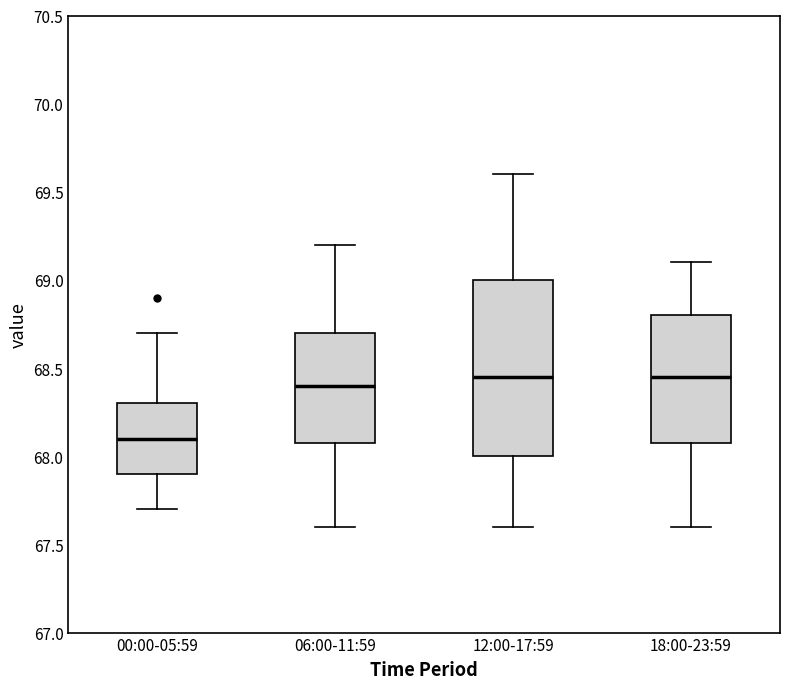

Reading left to right, read every box against the y-axis: the position of its median line, the range the box covers, and the ends of its whiskers. The values are not printed on the chart, so give them approximately, as read against the axis.

00:00-05:59: median 68.10, box 67.90 to 68.30, whiskers 67.70 to 68.70
06:00-11:59: median 68.40, box 68.10 to 68.70, whiskers 67.60 to 69.20
12:00-17:59: median 68.45, box 68.00 to 69.00, whiskers 67.60 to 69.60
18:00-23:59: median 68.45, box 68.10 to 68.80, whiskers 67.60 to 69.10